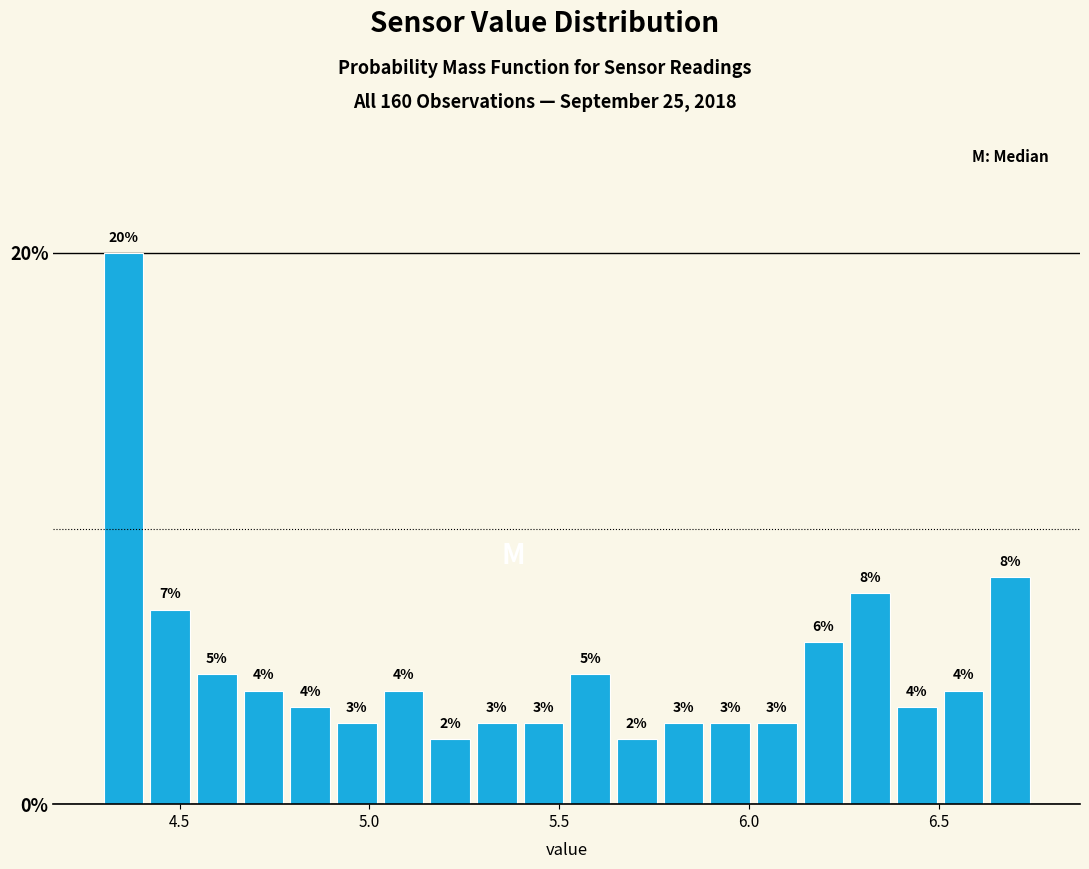

Around what value on the x-axis is the tallest bar? Give the approximate position of its centre, as read against the axis.

4.35